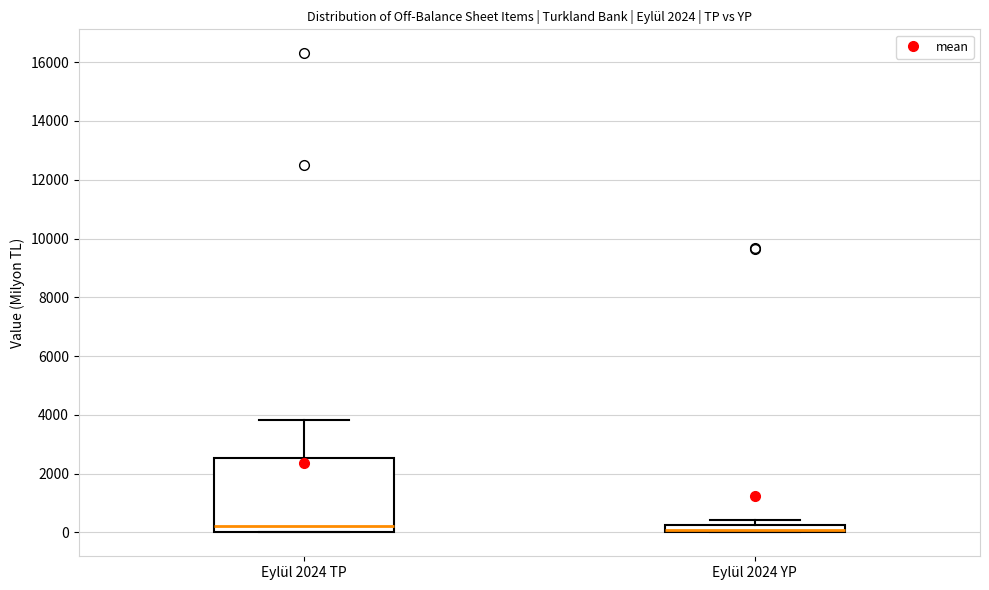

Where is the lower edge of the box for Eylül 2024 TP on the y-axis? The values are not printed on the chart, so give them approximately, as read against the axis.

0